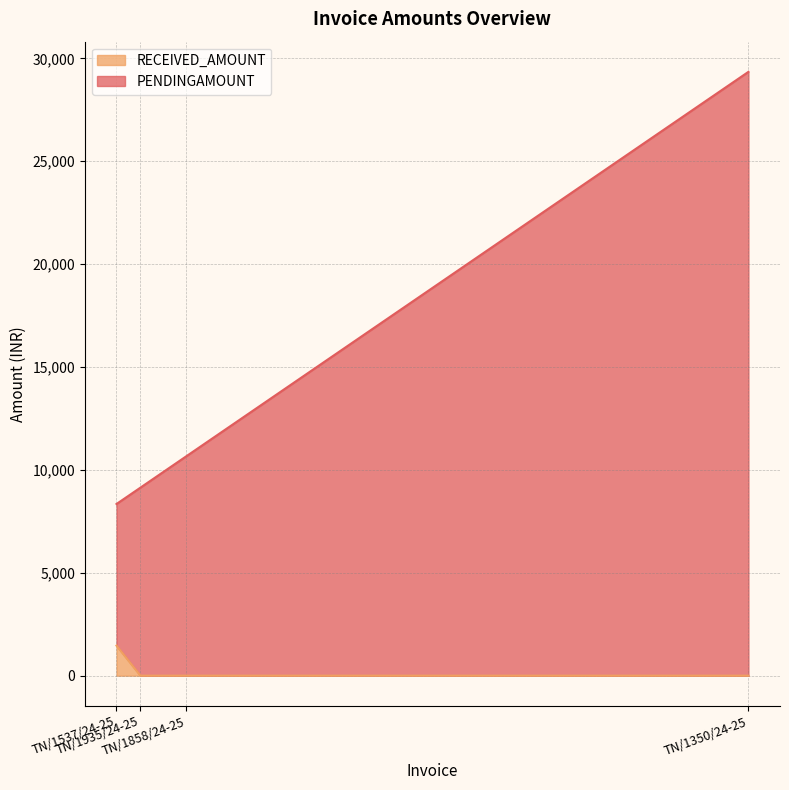

What is the average value of the RECEIVED_AMOUNT series?

366